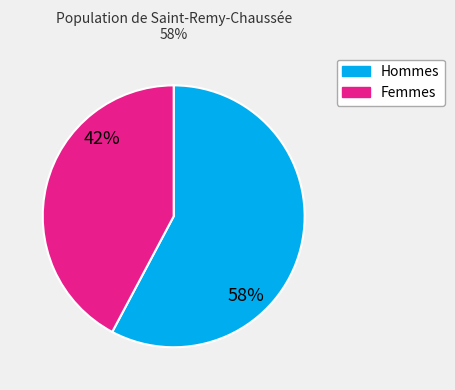

Count the number of slices in the pie.

2